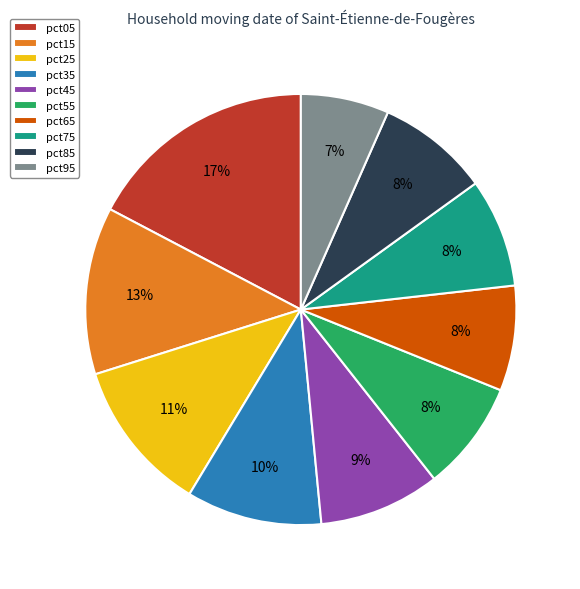

Does pct55 account for over 50% of the chart?

No